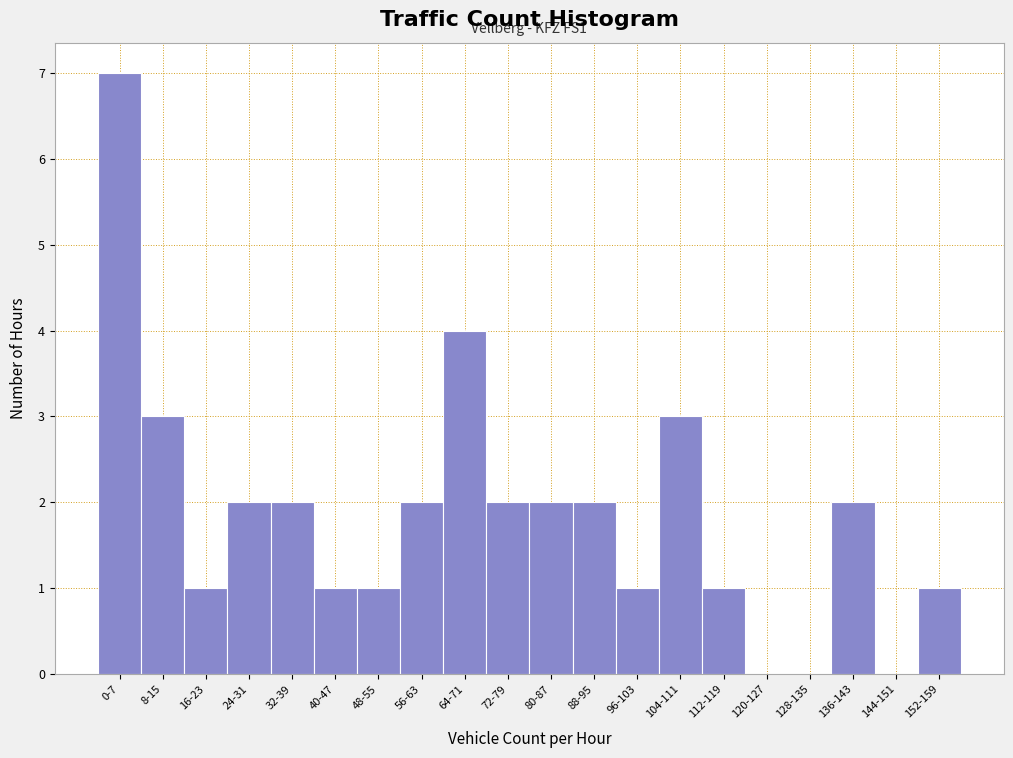

At which category does the chart reach its peak across all series?

0-7